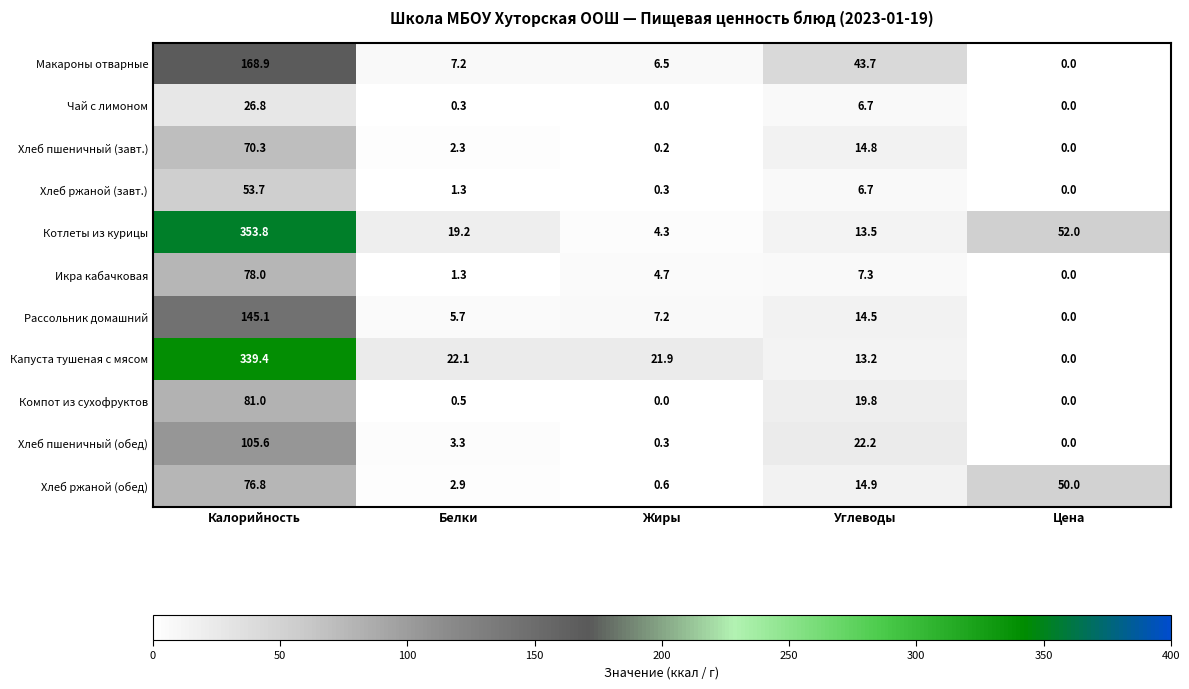

Which series has the largest range (max minus min)?

Котлеты из курицы